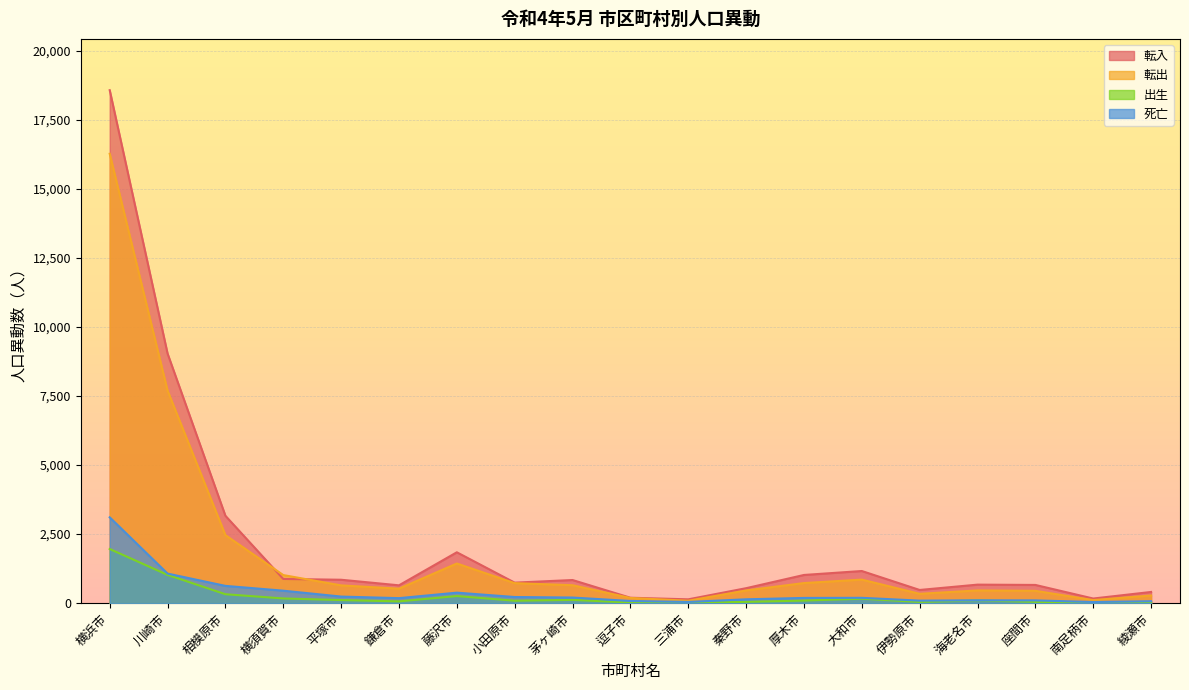

How many interior local valleys does the 転出 series have?

4